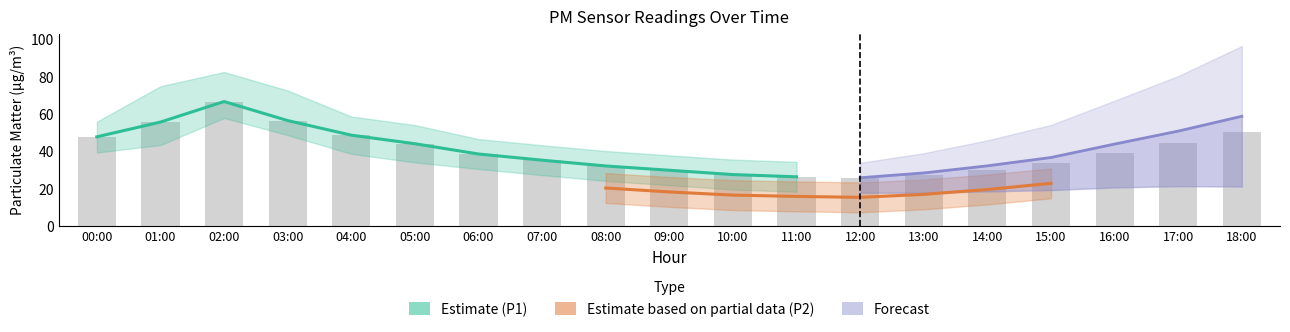

What position from the left is 14:00?

15